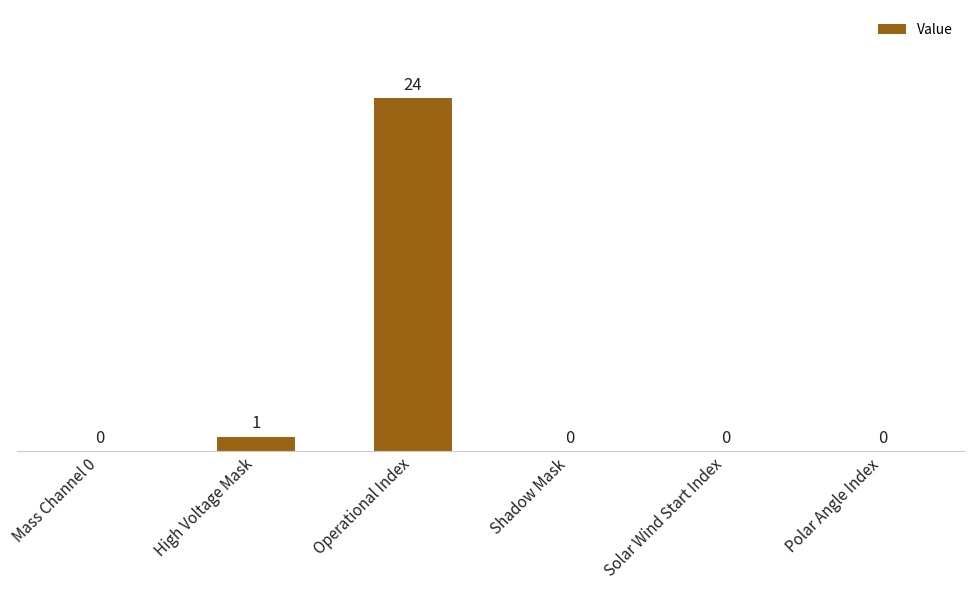

Is it true that the value at Mass Channel 0 is 0?

True